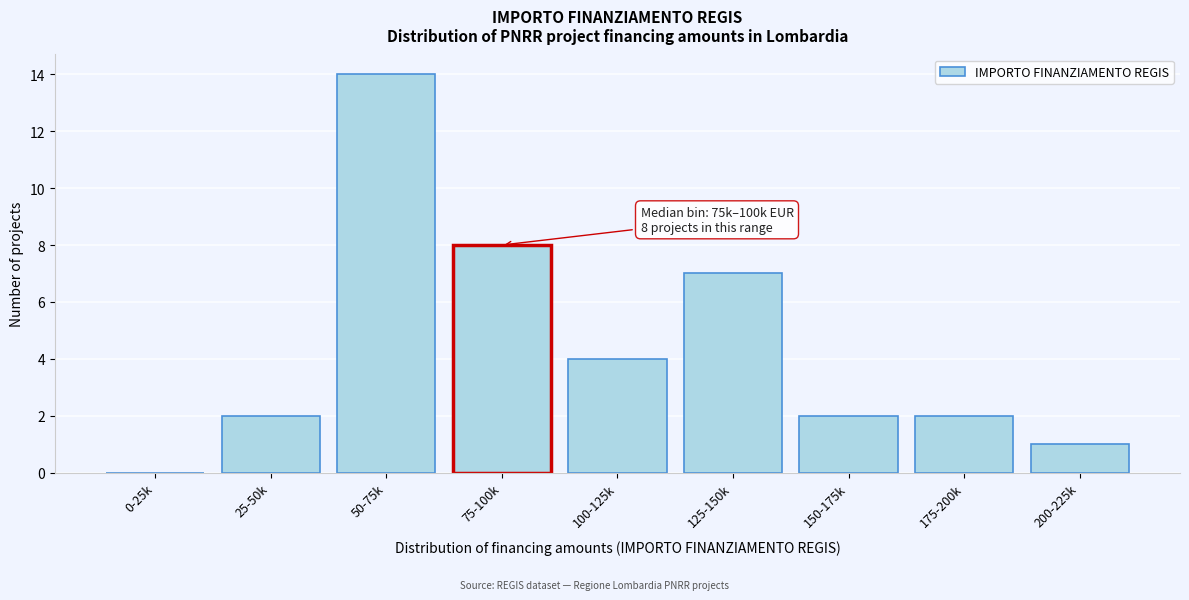

Reading left to right, list all the values displayed in this chart.

0-25k=0	25-50k=2	50-75k=14	75-100k=8	100-125k=4	125-150k=7	150-175k=2	175-200k=2	200-225k=1